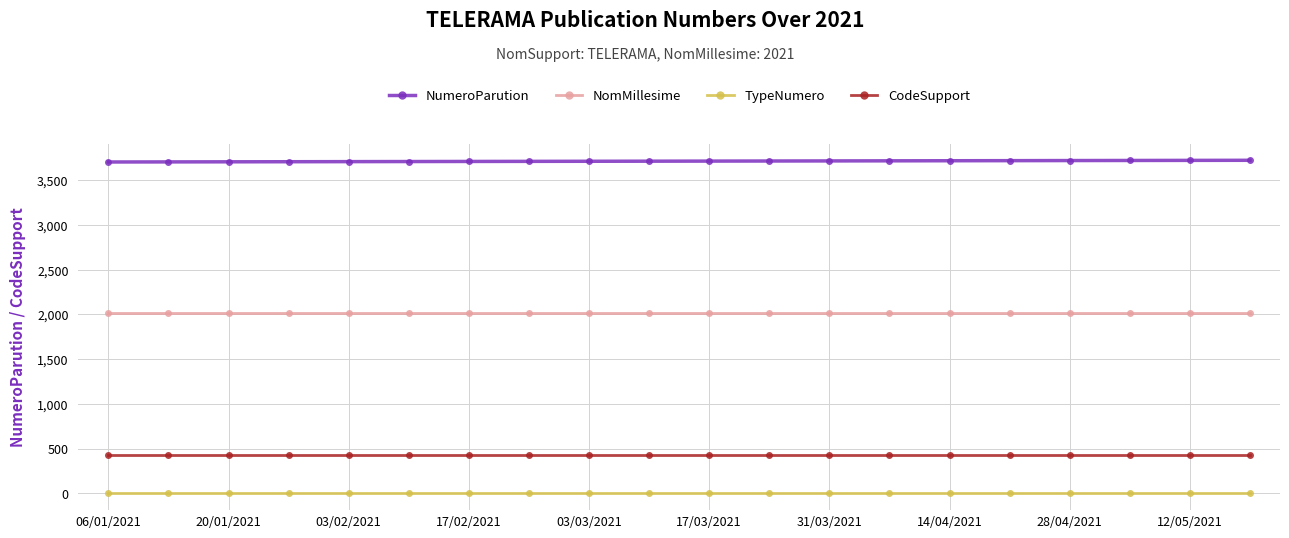

At how many categories does at least one series exceed 3297?

20